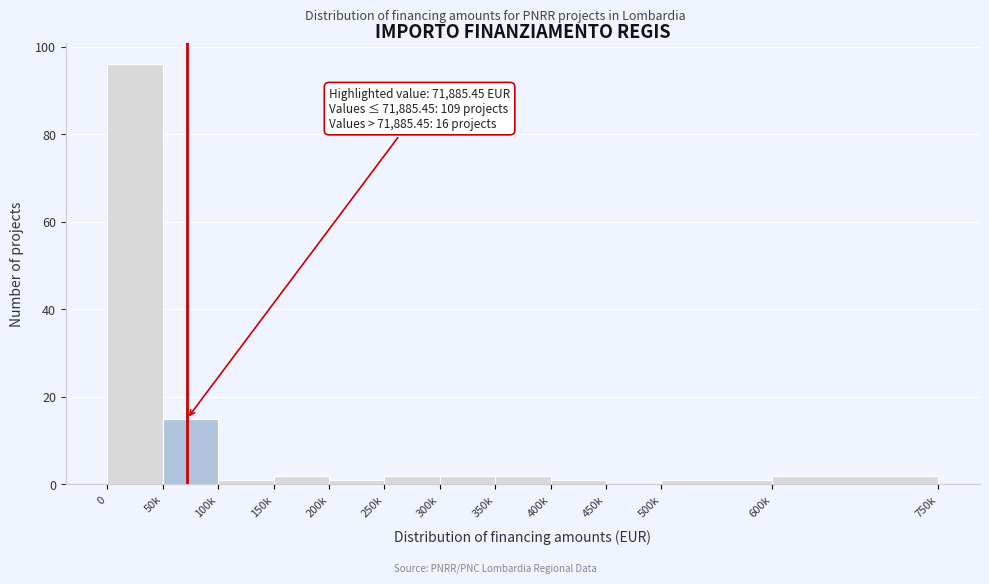

Reading right to left, extract all data points from this chart.

600k=2	500k=1	450k=0	400k=1	350k=2	300k=2	250k=2	200k=1	150k=2	100k=1	50k=15	0=96